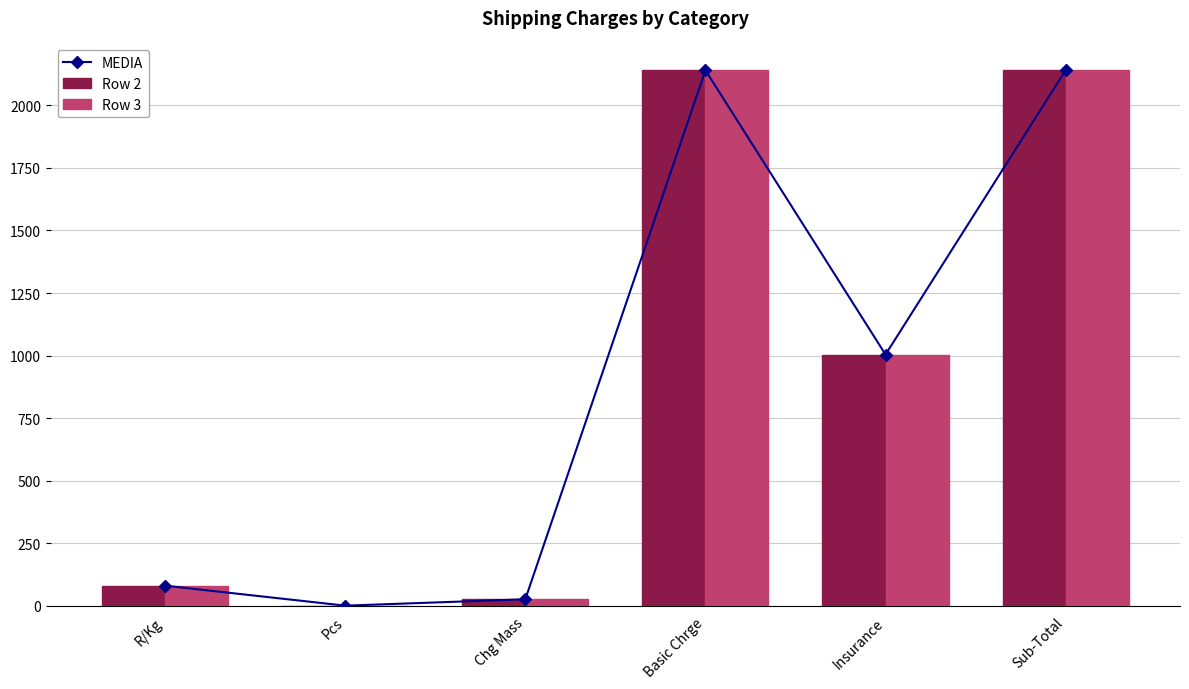

At which label is Row 3 closest to 1070?

Insurance